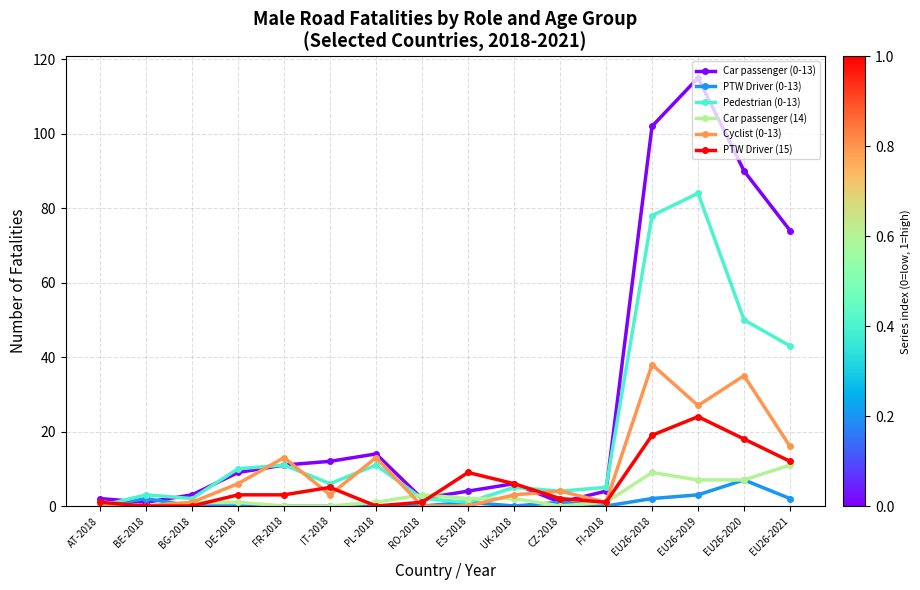

Reading right to left, what are all the values shown in this chart?

Car passenger (0-13): 74	90	115	102	4	1	6	4	2	14	12	11	9	3	1	2
PTW Driver (0-13): 2	7	3	2	0	1	0	1	0	0	0	0	0	0	2	0
Pedestrian (0-13): 43	50	84	78	5	4	5	1	2	11	6	11	10	2	3	0
Car passenger (14): 11	7	7	9	1	0	2	2	3	1	0	0	1	1	0	0
Cyclist (0-13): 16	35	27	38	1	4	3	0	0	13	3	13	6	1	0	0
PTW Driver (15): 12	18	24	19	1	2	6	9	1	0	5	3	3	0	0	1